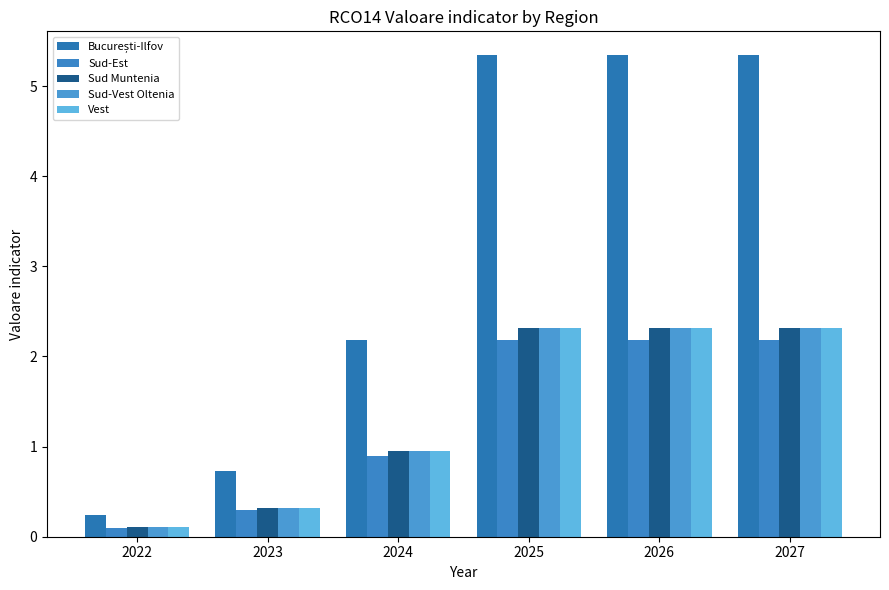

Which series has the largest total across all categories?

București-Ilfov